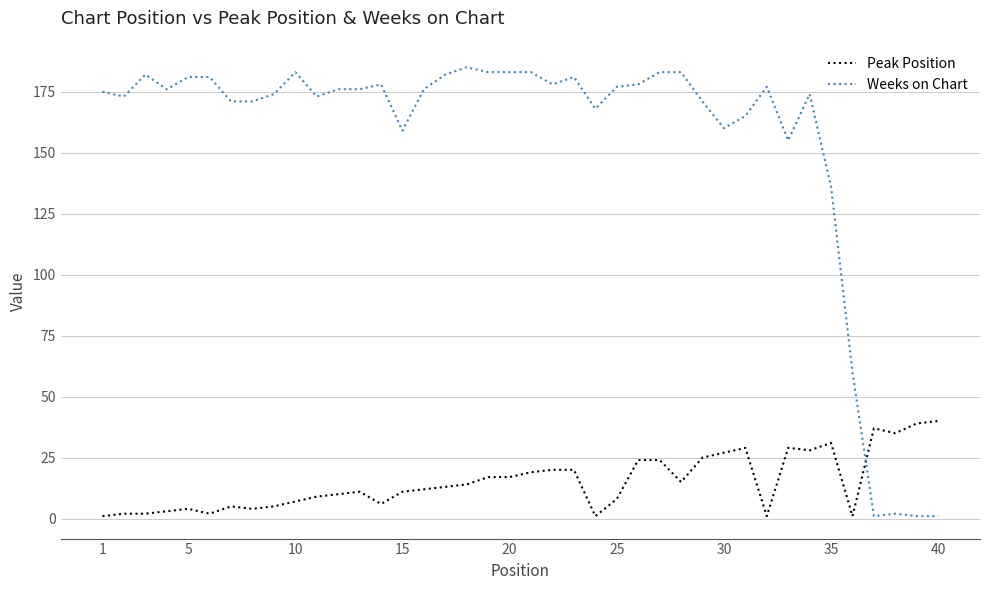

True or false: Weeks on Chart and Peak Position intersect in this chart.

True